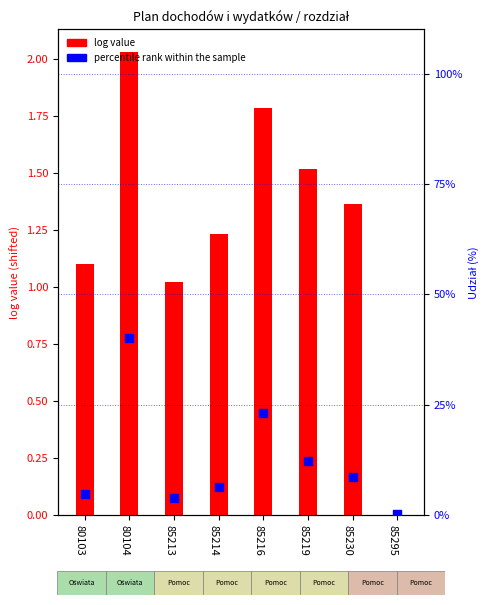

At which category is the sum across all series the highest?

80104